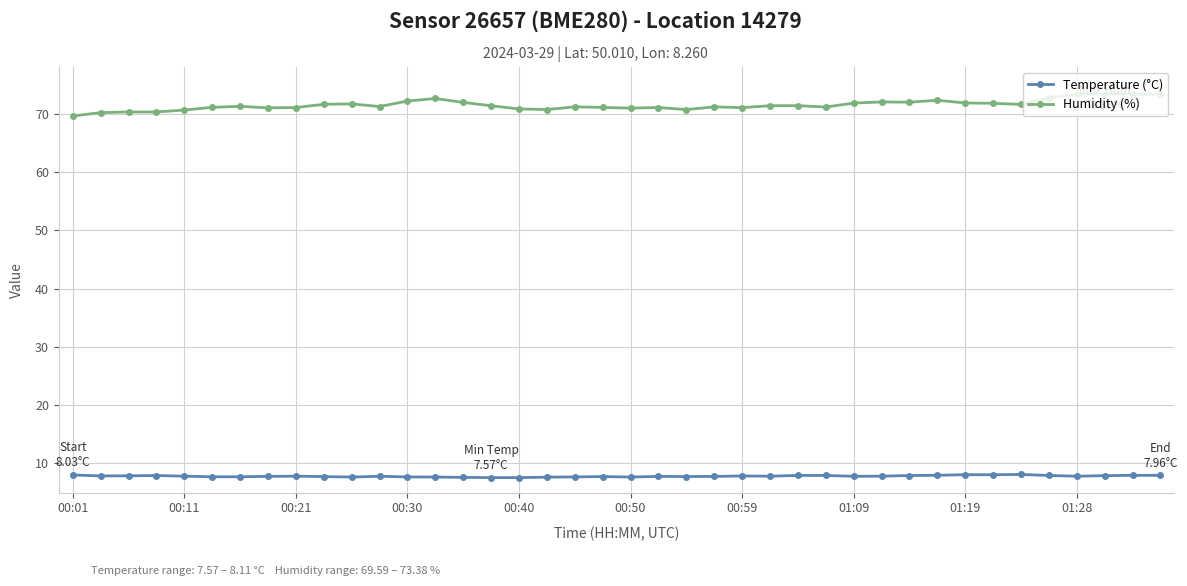

What is the value of the Temperature (°C) point at the 21st from the left?

7.7